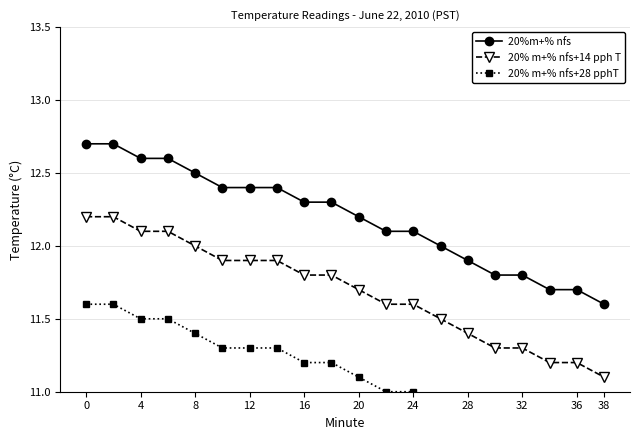

Reading left to right, extract all data points from this chart.

20%m+% nfs: 12.7	12.7	12.6	12.6	12.5	12.4	12.4	12.4	12.3	12.3	12.2	12.1	12.1	12.0	11.9	11.8	11.8	11.7	11.7	11.6
20% m+% nfs+14 pph T: 12.2	12.2	12.1	12.1	12.0	11.9	11.9	11.9	11.8	11.8	11.7	11.6	11.6	11.5	11.4	11.3	11.3	11.2	11.2	11.1
20% m+% nfs+28 pphT: 11.6	11.6	11.5	11.5	11.4	11.3	11.3	11.3	11.2	11.2	11.1	11.0	11.0	10.9	10.8	10.7	10.7	10.6	10.6	10.5